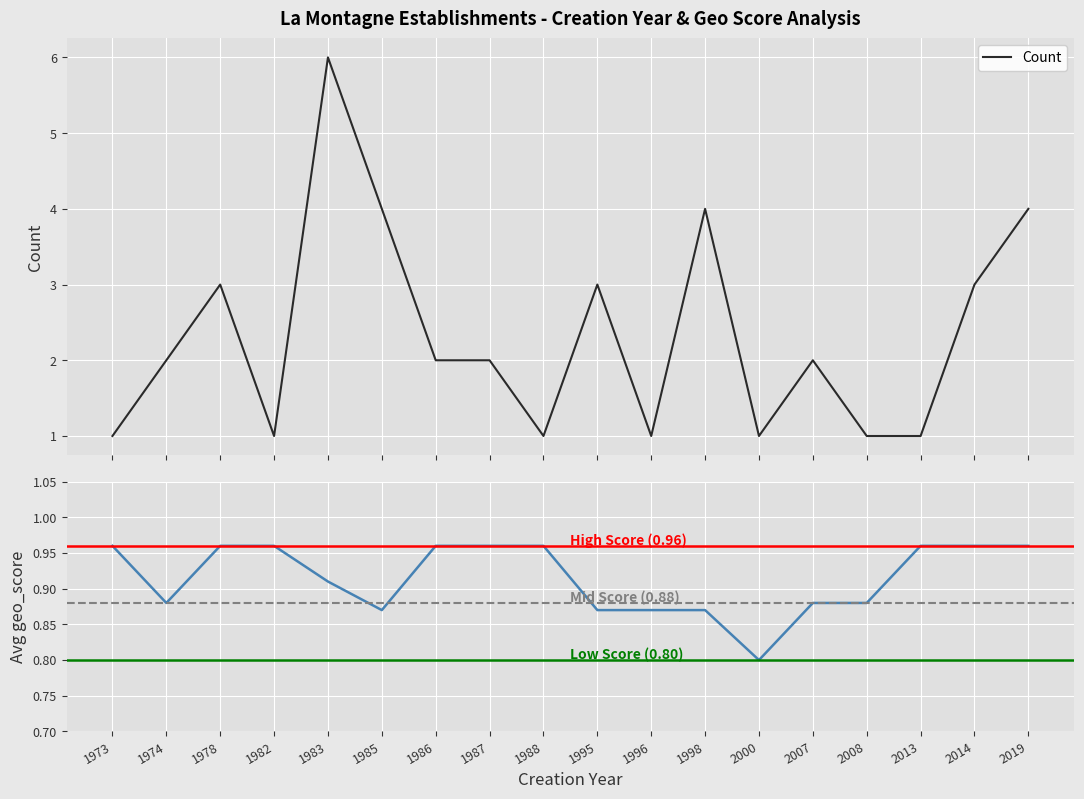

What is the highest value of the Count series?

6